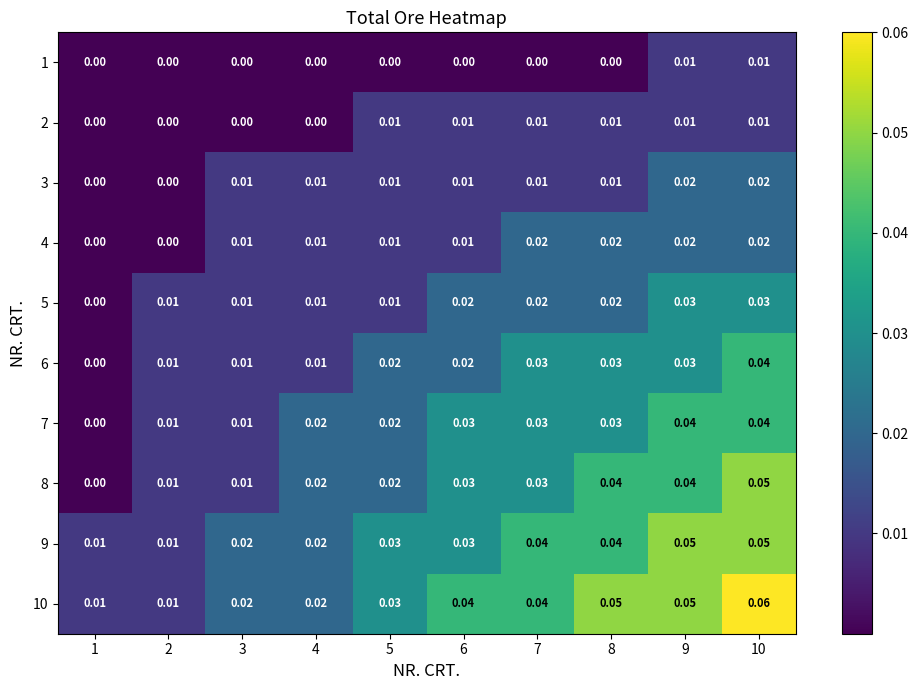

At how many categories does at least one series exceed 0?

10